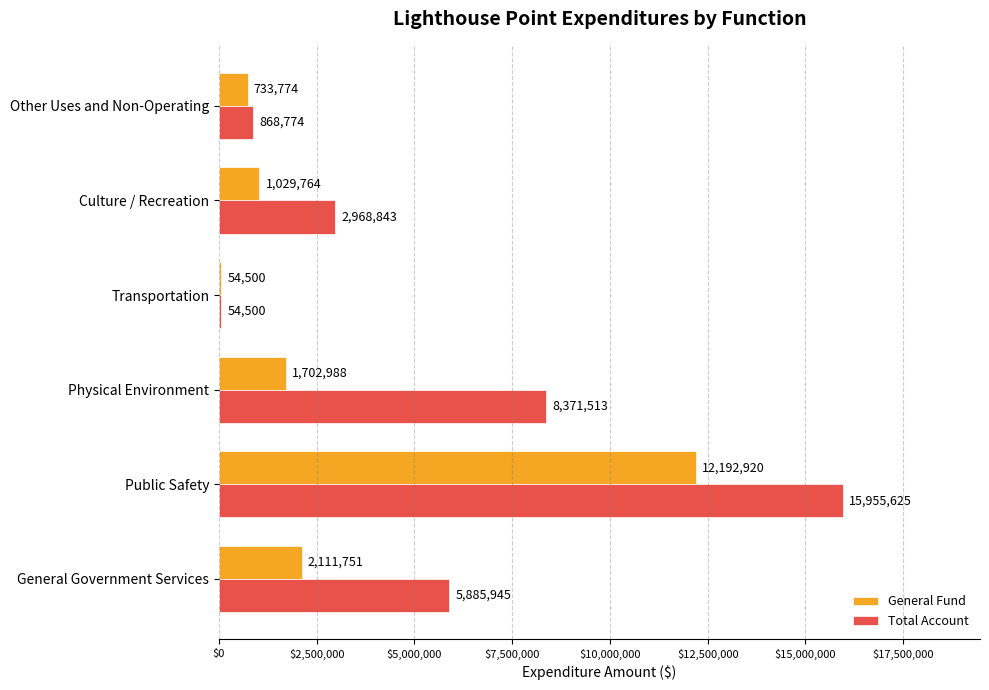

What are all the series names shown in the legend?

General Fund, Total Account